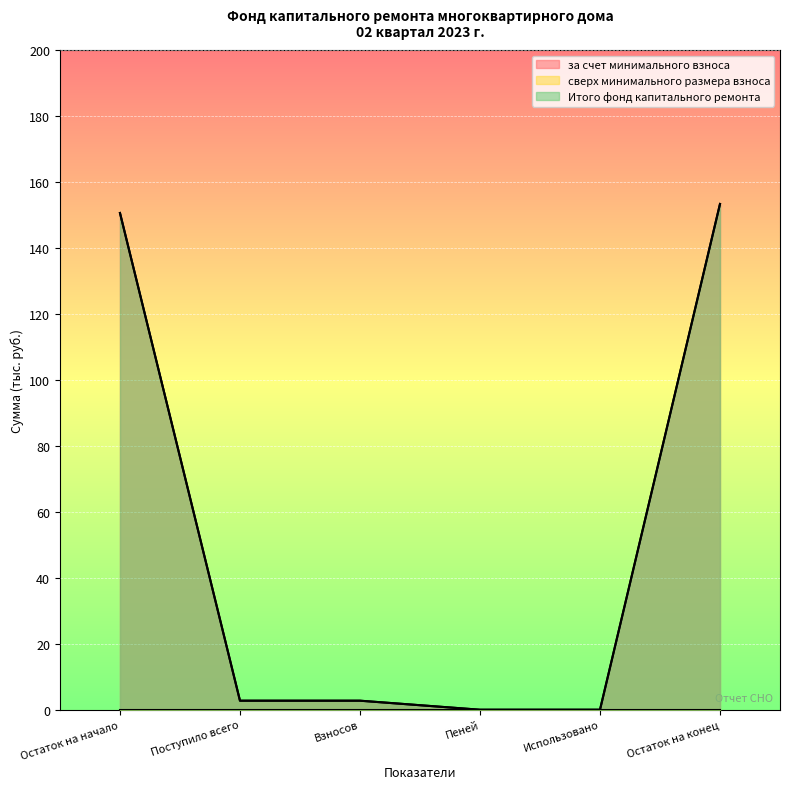

What is the total value across all series at Поступило всего?

5.5